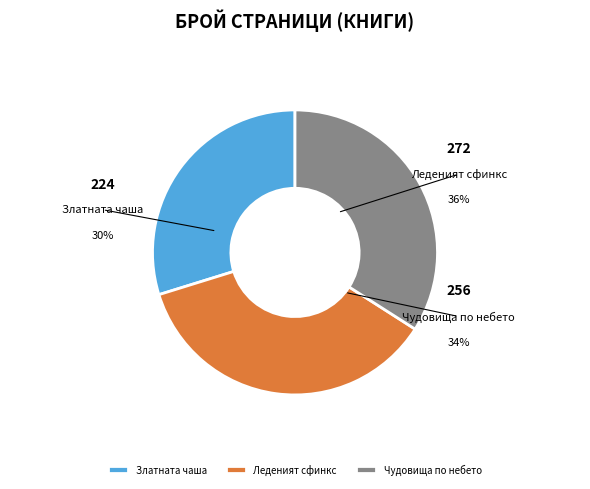

What portion of the pie excludes Златната чаша
(id: 9727)?

70.2%